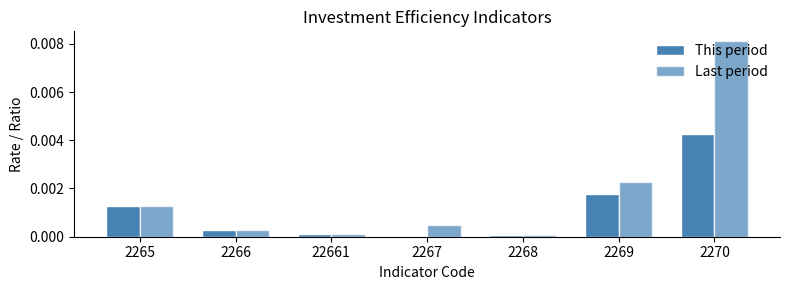

How many data points does each series have?

7